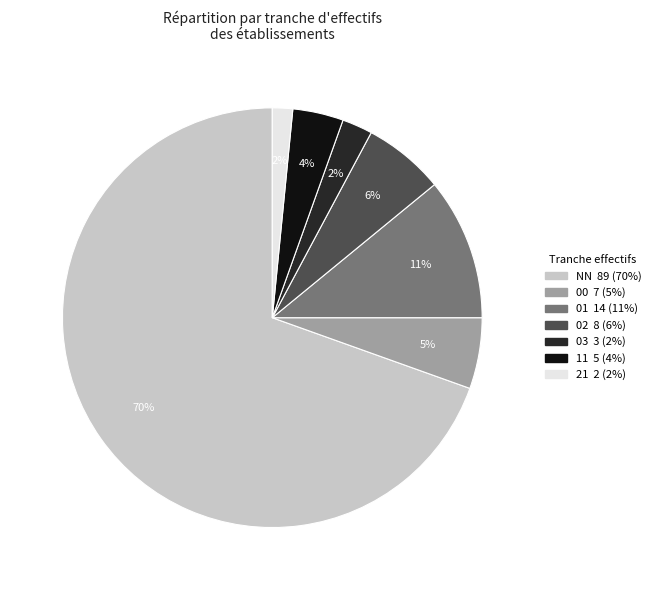

What is the ratio of the value at 00 to the value at 01?

0.5